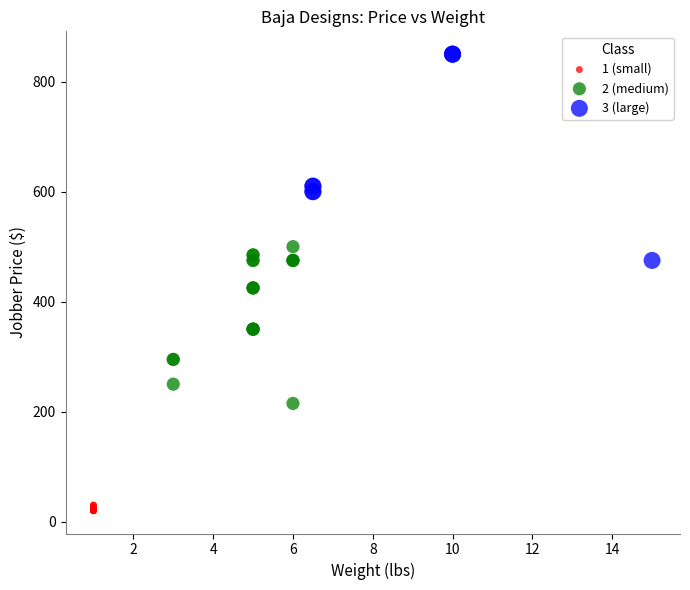

Which series contains the lowest Y value?

1 (small)